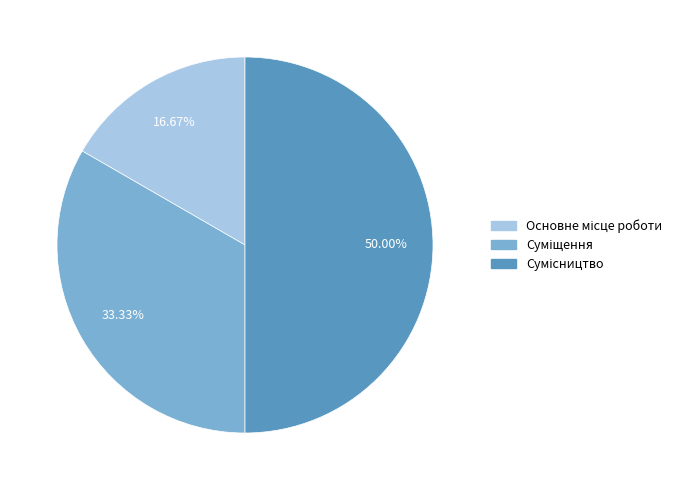

What is the ratio of the value at Суміщення to the value at Сумісництво?

0.7